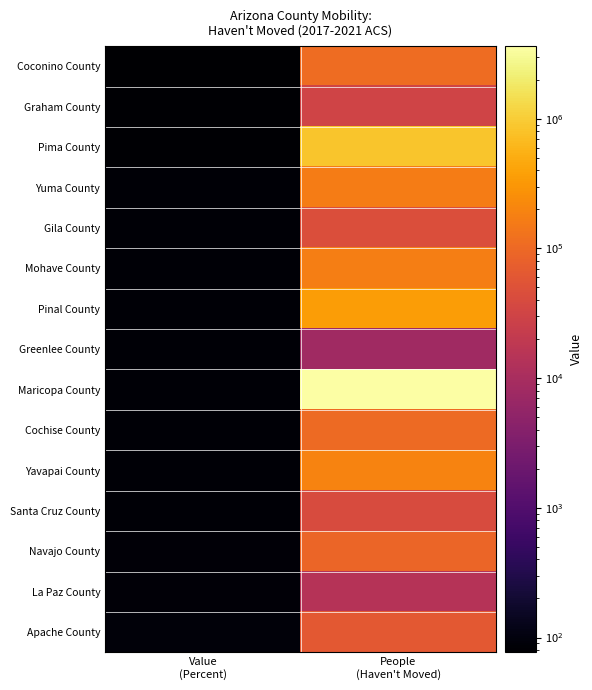

What is the total value across all series at People
(Haven't Moved)?

5870358.0